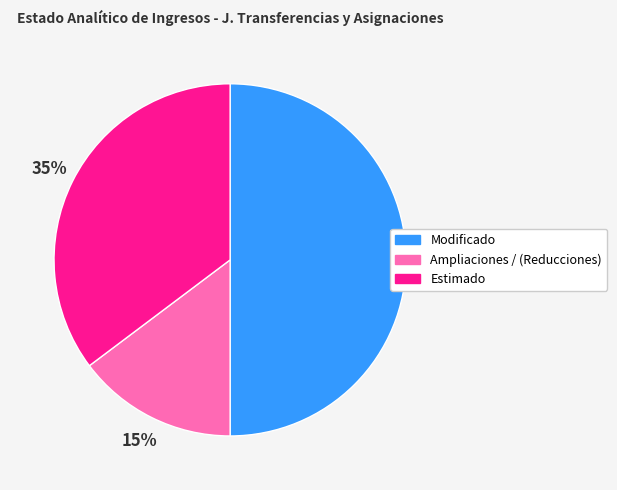

True or false: Estimado accounts for 27% of the total.

False